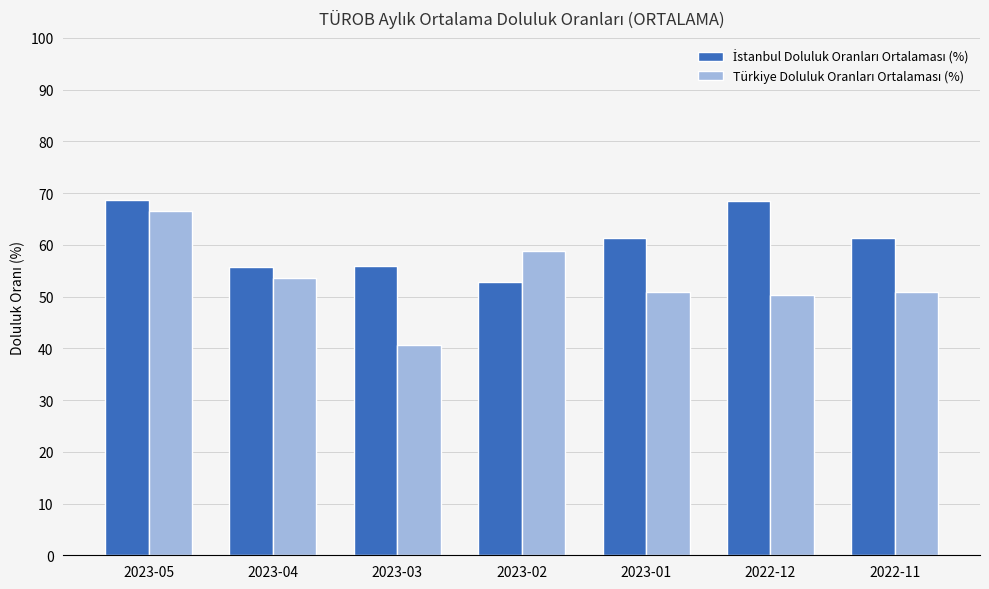

What is the difference between the highest and lowest values at 2023-01?

10.5